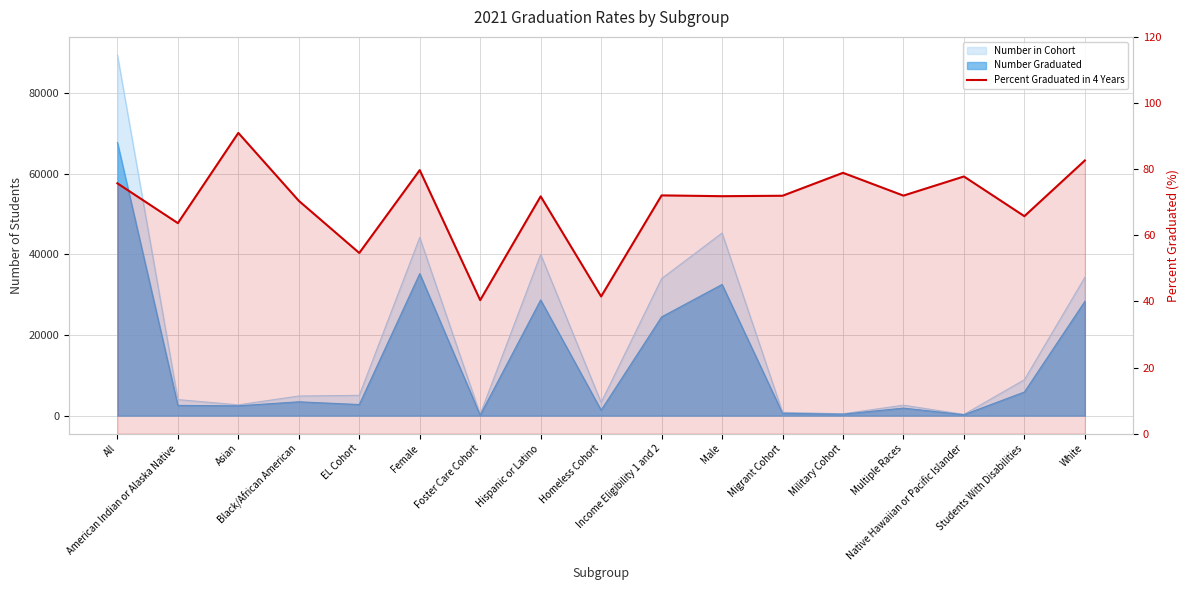

What is the maximum value shown in the chart?

91.0